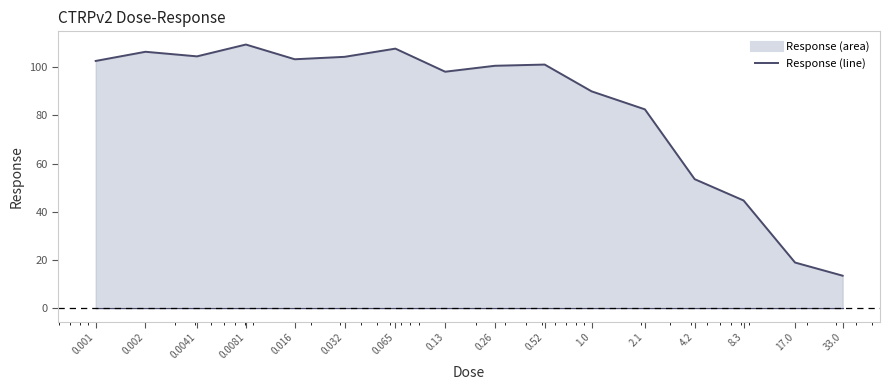

Does the chart display data point markers on the line(s)?

No